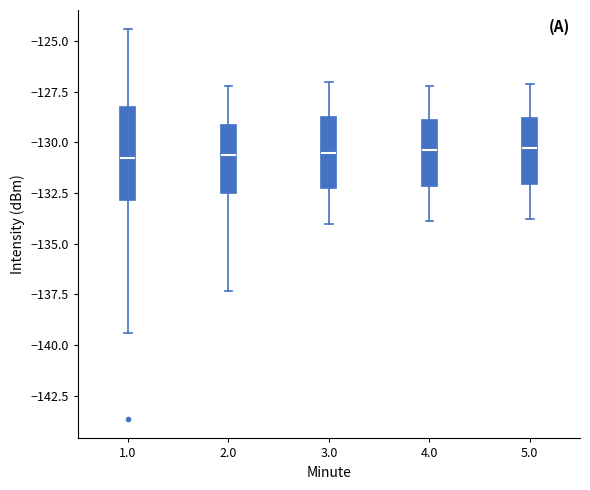

Comparing the boxes themselves (not the whiskers), which one is the tallest?

1.0